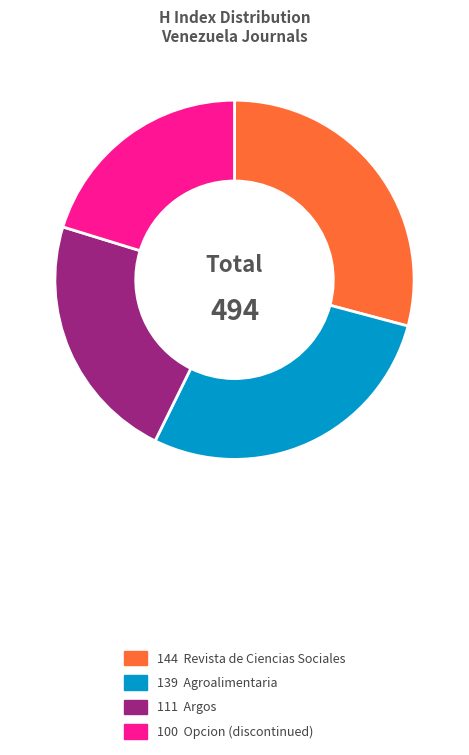

Is there a majority slice in this chart?

No